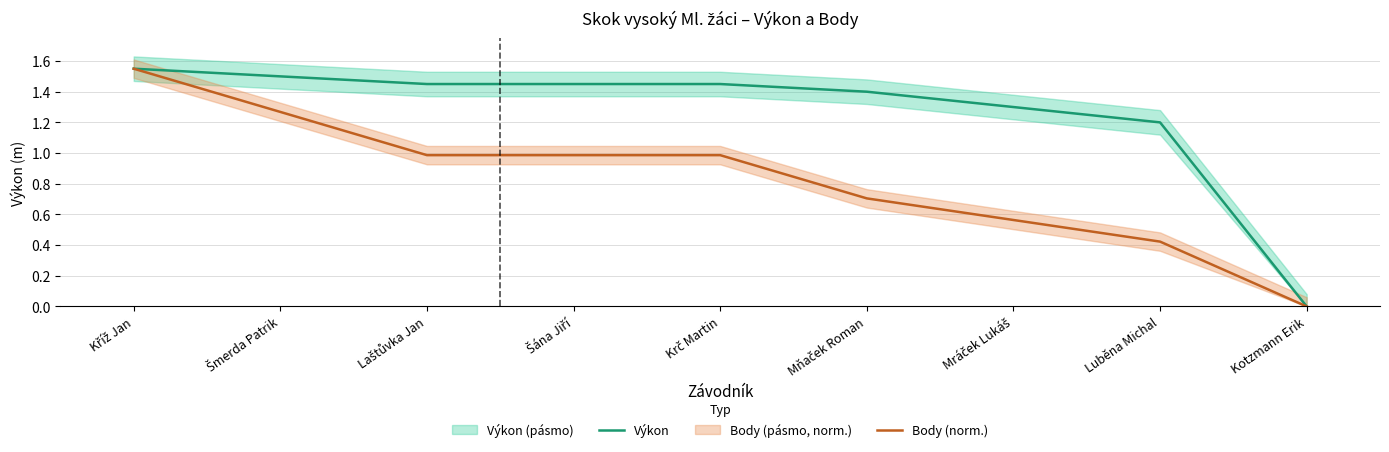

What is the label of the 9th point from the right?

Kříž Jan